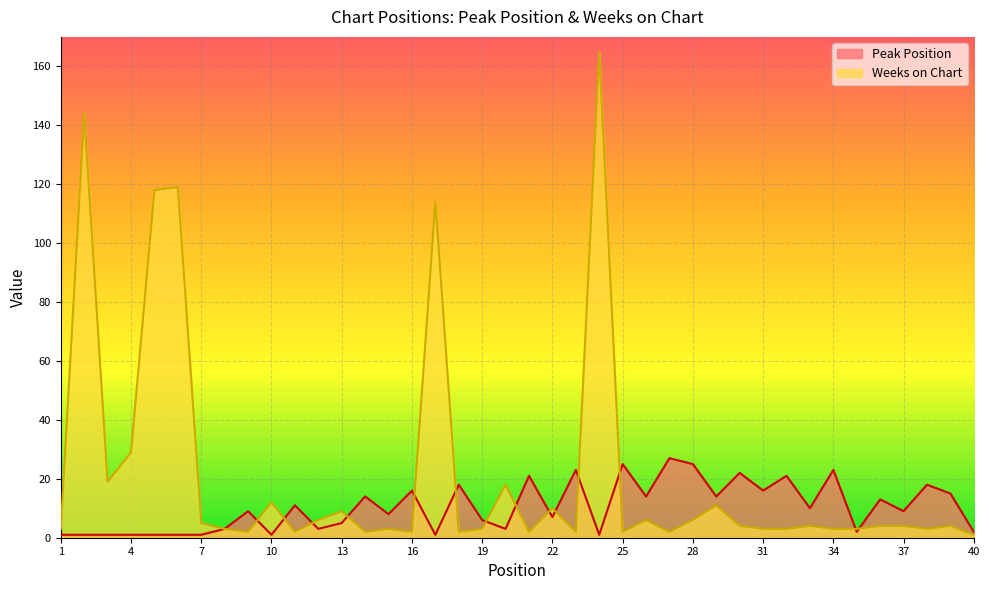

Reading left to right, extract all data points from this chart.

Peak Position: 1=1	2=1	3=1	4=1	5=1	6=1	7=1	8=3	9=9	10=1	11=11	12=3	13=5	14=14	15=8	16=16	17=1	18=18	19=6	20=3	21=21	22=7	23=23	24=1	25=25	26=14	27=27	28=25	29=14	30=22	31=16	32=21	33=10	34=23	35=2	36=13	37=9	38=18	39=15	40=2
Weeks on Chart: 1=3	2=144	3=19	4=29	5=118	6=119	7=5	8=3	9=2	10=12	11=2	12=6	13=9	14=2	15=3	16=2	17=114	18=2	19=3	20=18	21=2	22=10	23=2	24=165	25=2	26=6	27=2	28=6	29=11	30=4	31=3	32=3	33=4	34=3	35=3	36=4	37=4	38=3	39=4	40=1